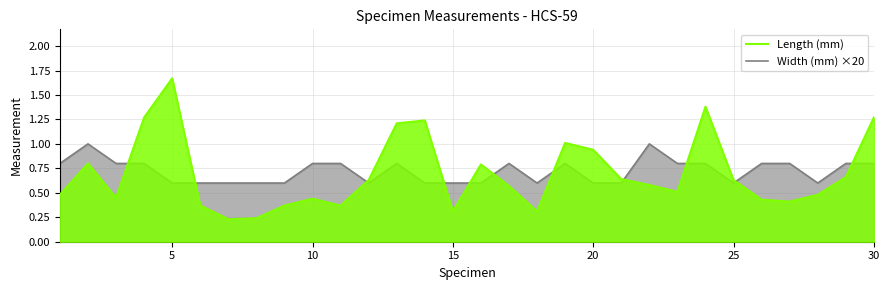

Which series has the widest spread of values?

Length (mm)